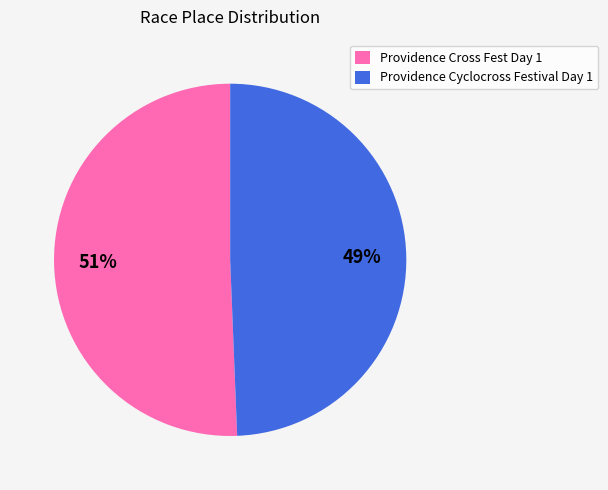

How many segments does this pie chart have?

2